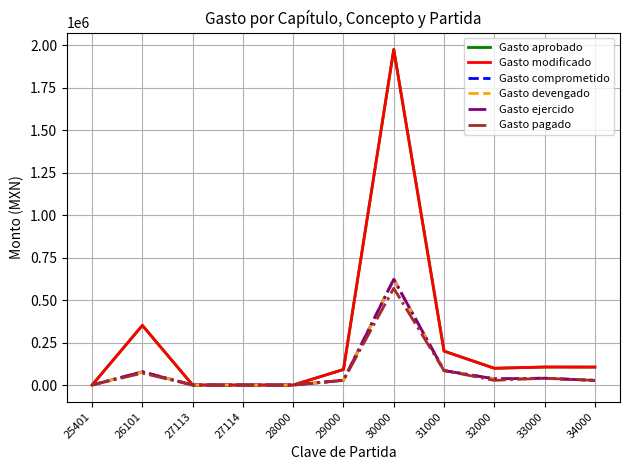

Does the chart display data point markers on the line(s)?

No